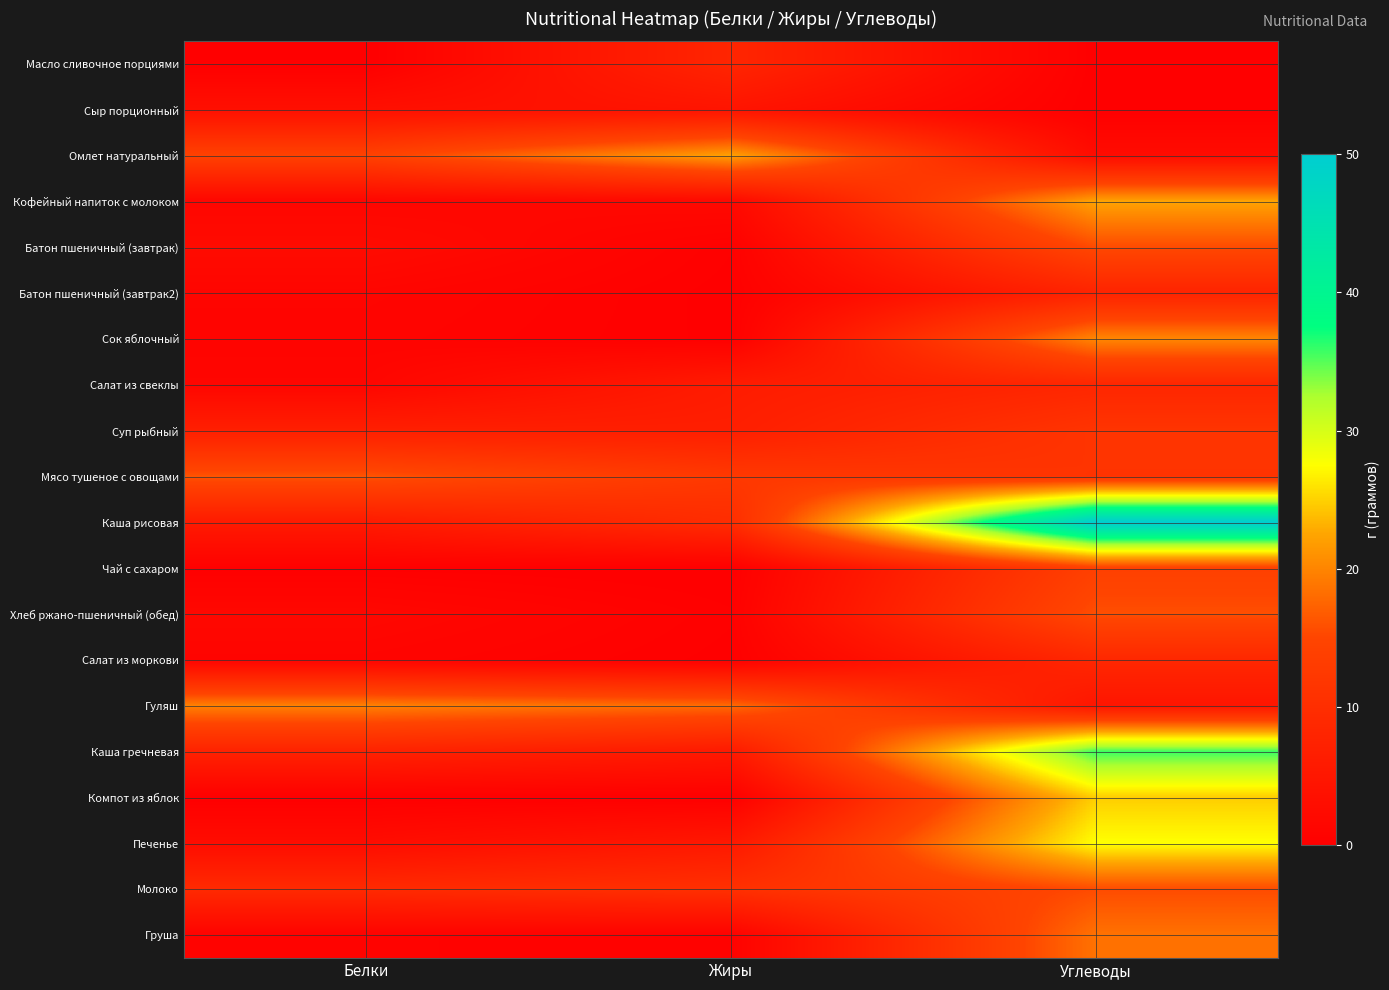

Which series has the widest spread of values?

Каша рисовая